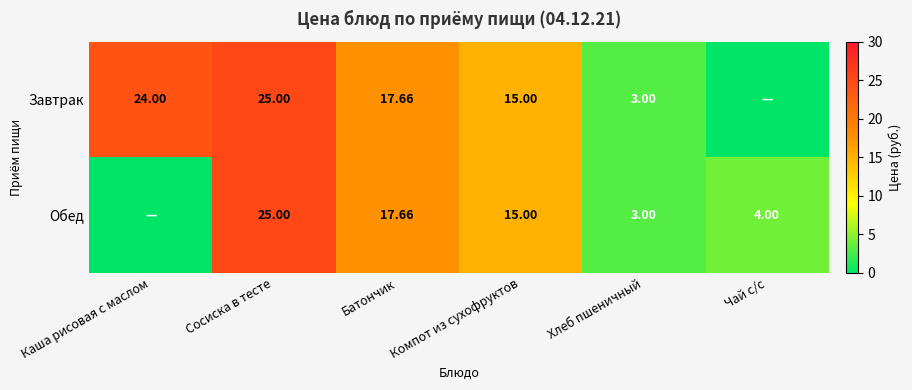

What is the greatest value displayed?

25.0